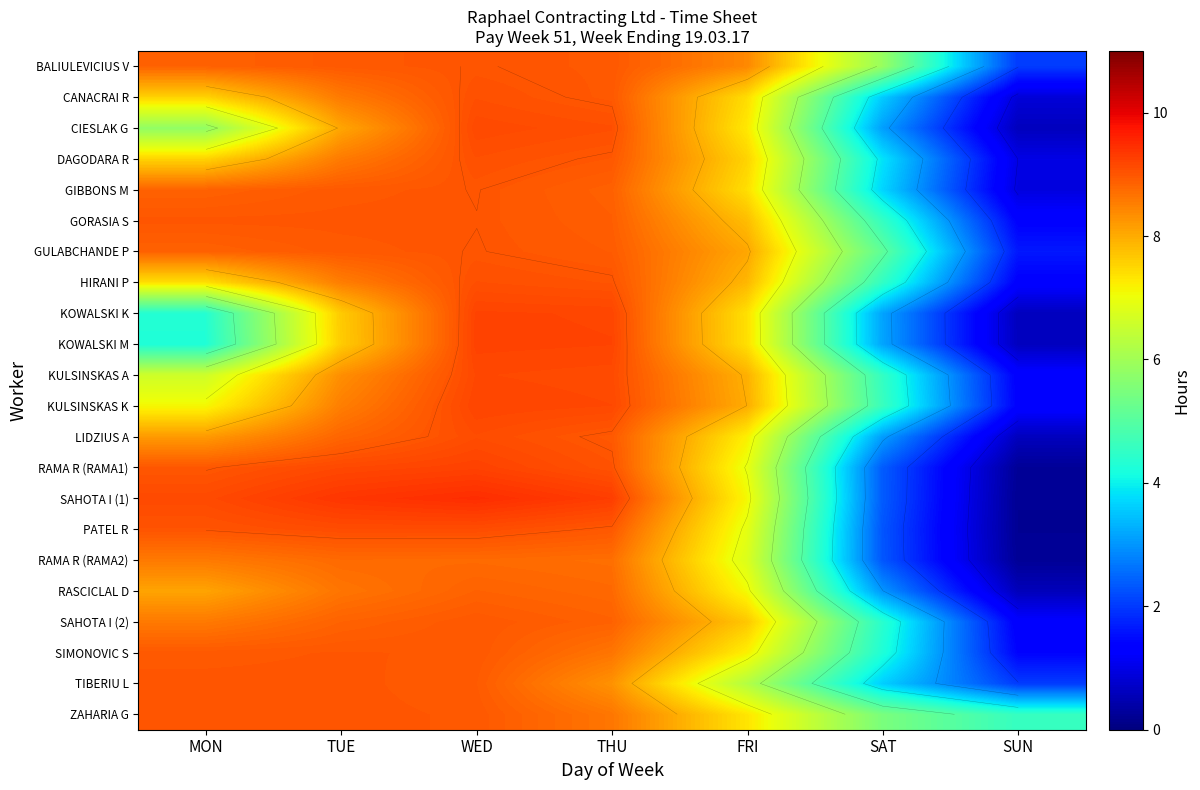

Which label corresponds to the smallest value in the chart?

SUN